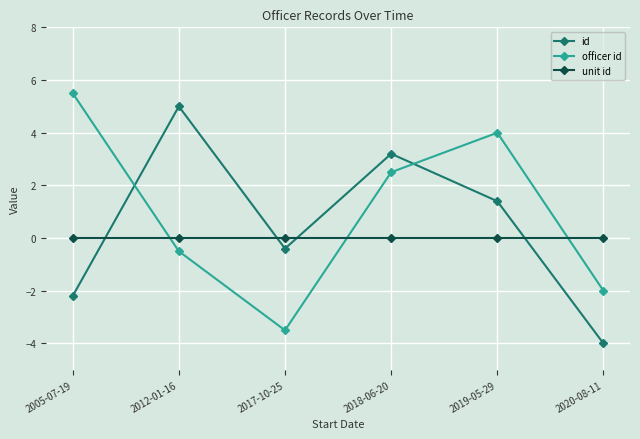

Reading left to right, what are all the values shown in this chart?

id: -2.2	5.0	-0.4	3.2	1.4	-4.0
officer id: 5.5	-0.5	-3.5	2.5	4.0	-2.0
unit id: 0.0	0.0	0.0	0.0	0.0	0.0